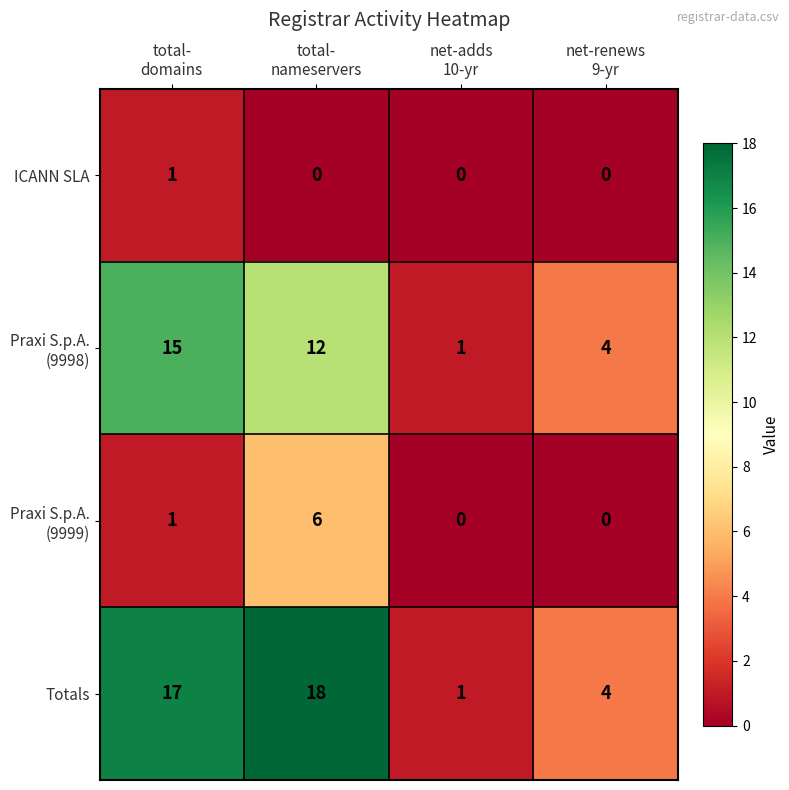

Which series has the largest total across all categories?

Totals